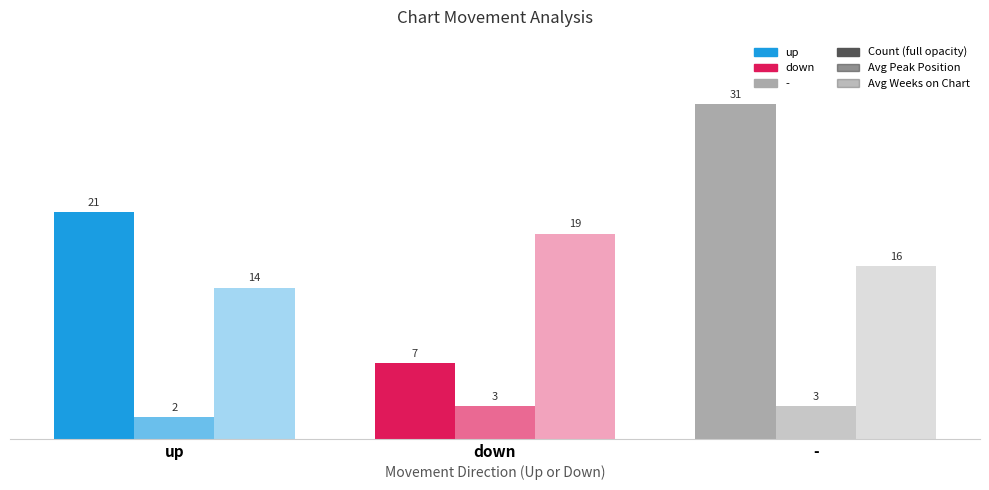

At which category does the chart reach its peak across all series?

-